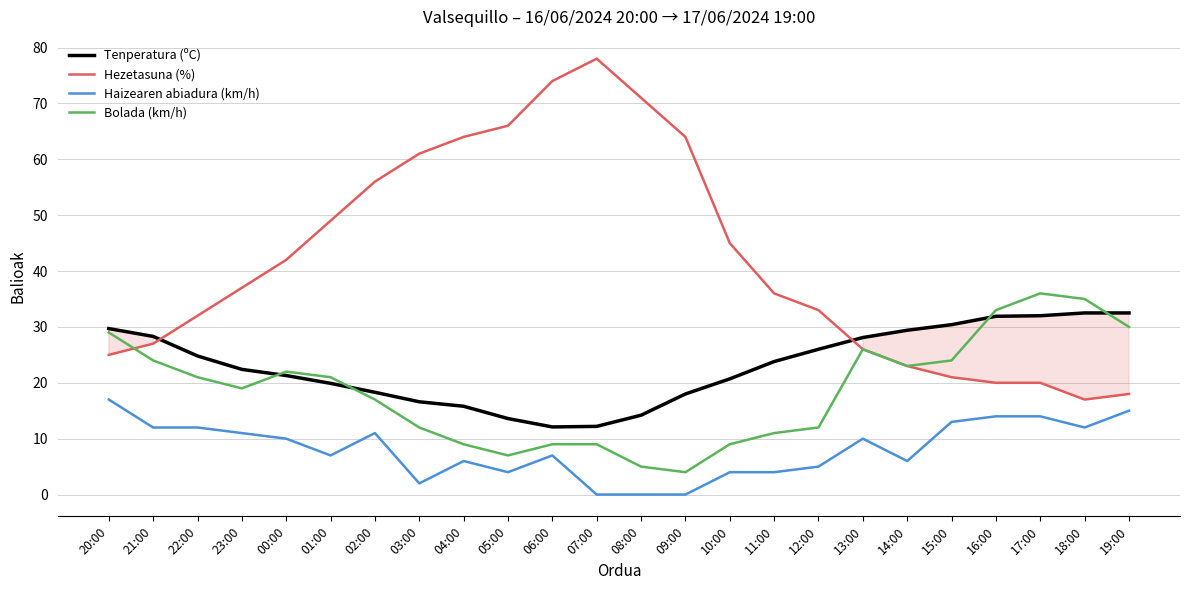

Is the value of Hezetasuna (%) at 15:00 greater than the value of Tenperatura (ºC) at 05:00?

Yes